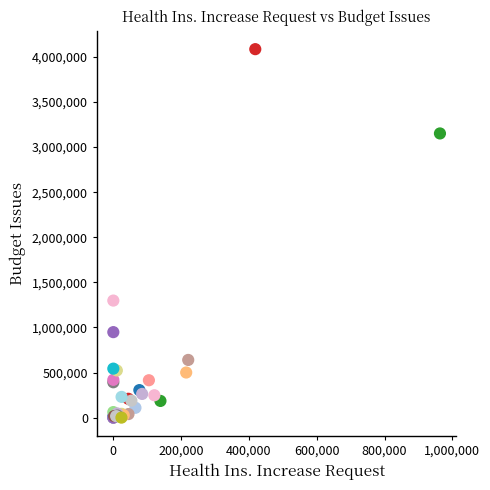

What Y value in the scatter plot is closest to 2042894?

1297803